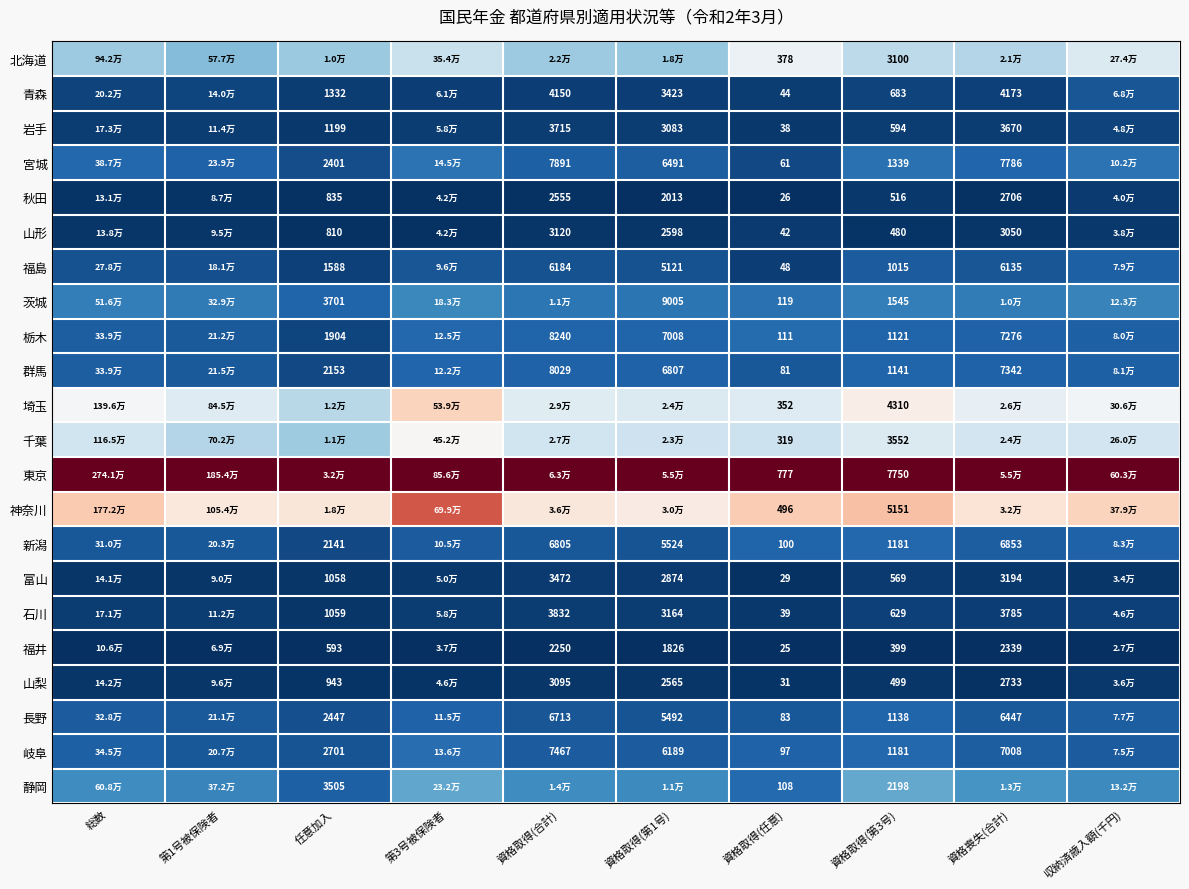

Which series changed the most between 資格取得(任意) and 資格取得(第3号)?

東京